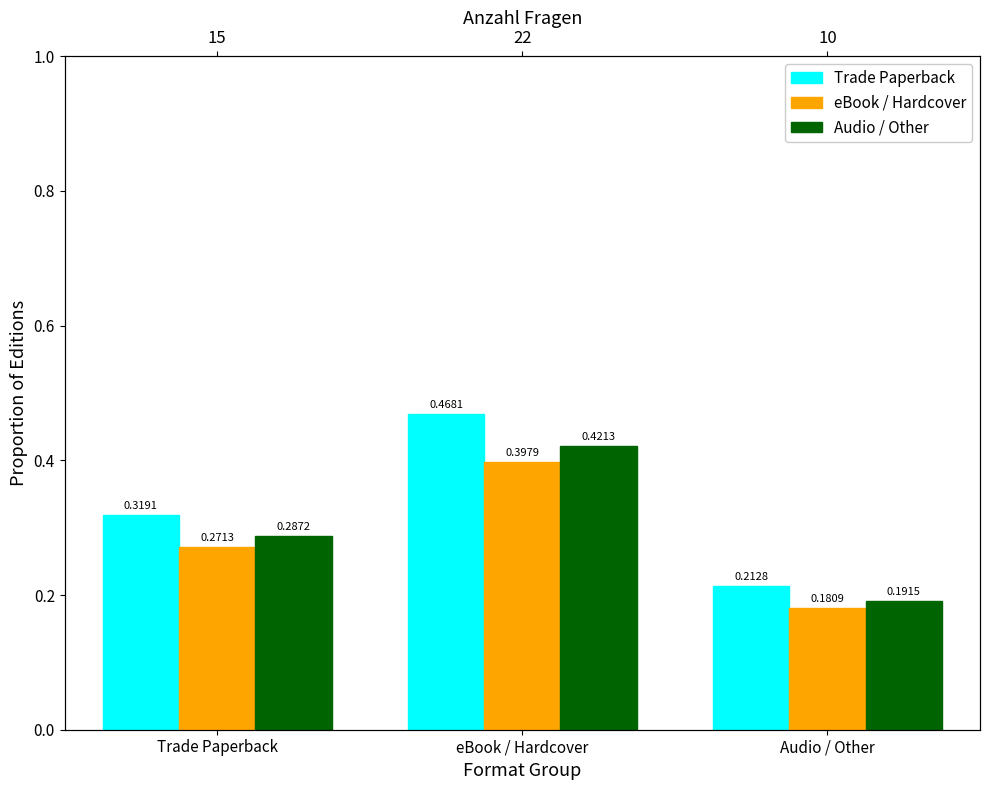

Is it true that Audio / Other equals 0.3 at Trade Paperback?

True